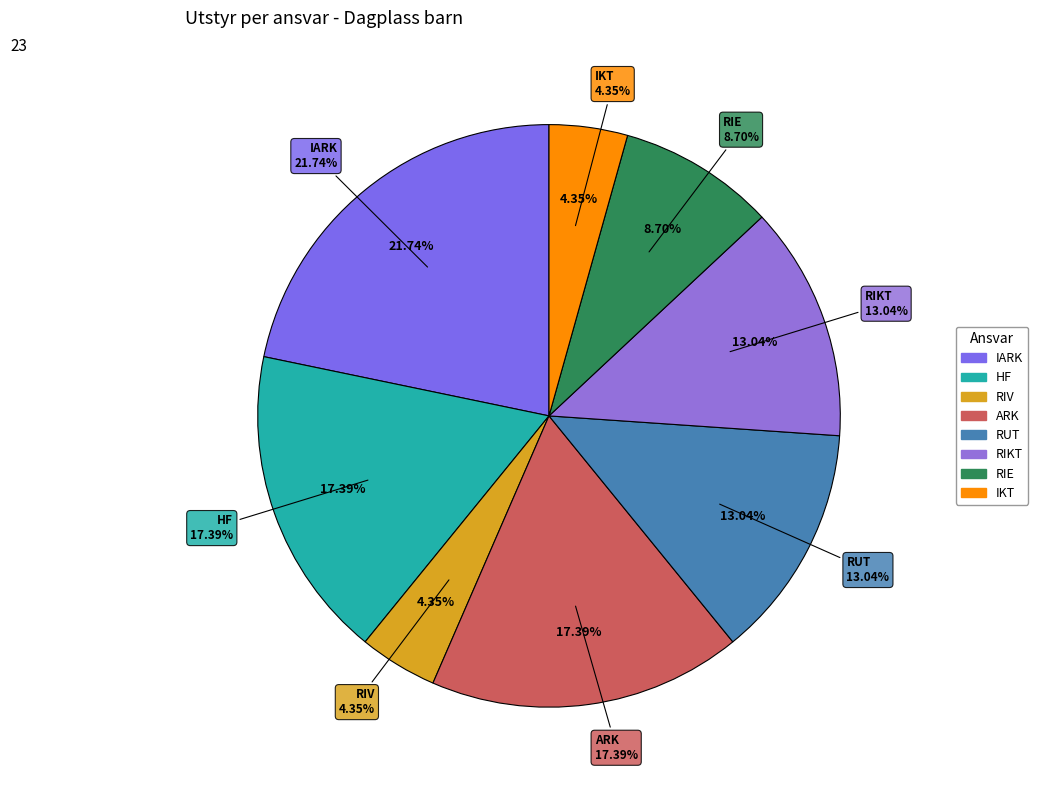

Combined, do RIE and IARK account for over 50%?

No